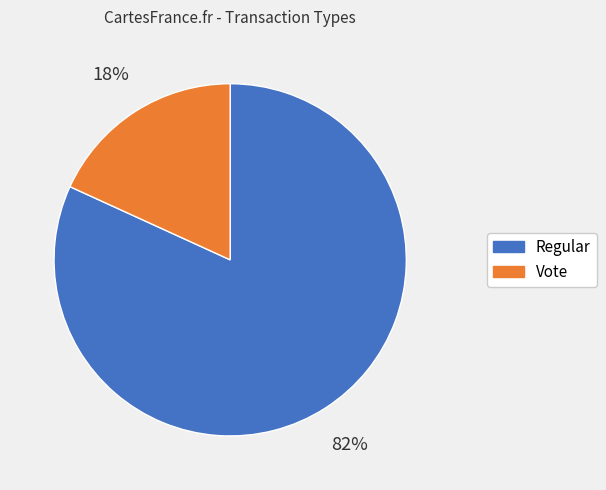

True or false: Regular accounts for 70% of the total.

False